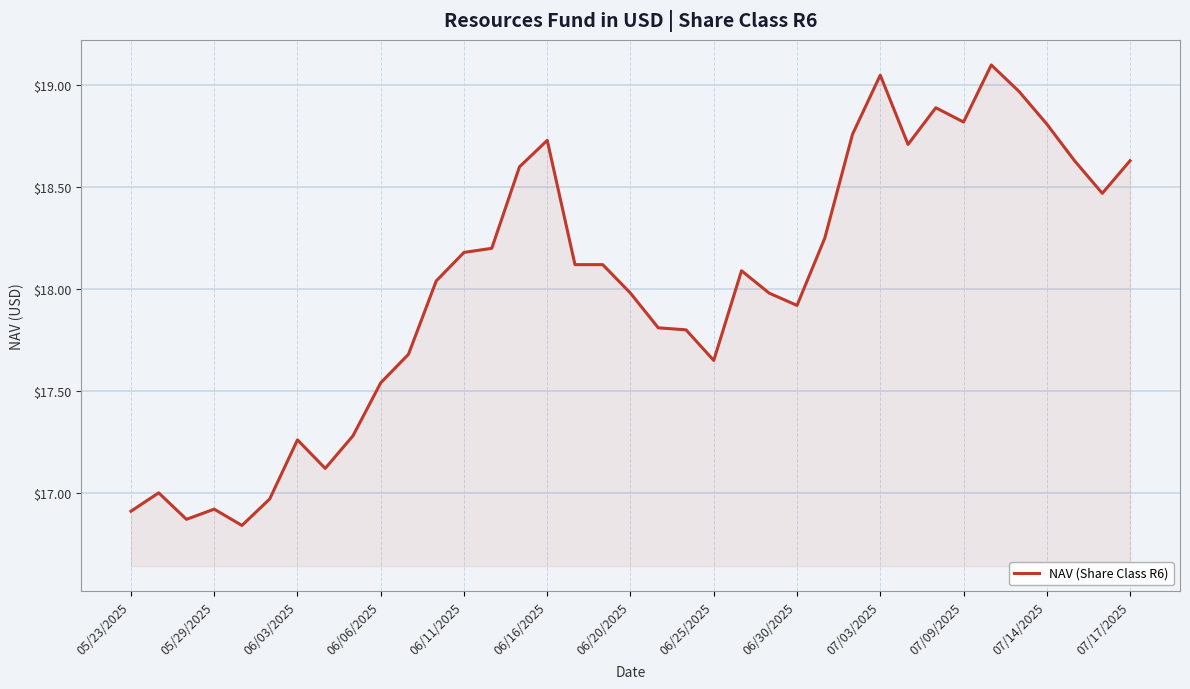

What is the ratio of the value at 07/09/2025 to the value at 05/23/2025?

1.1